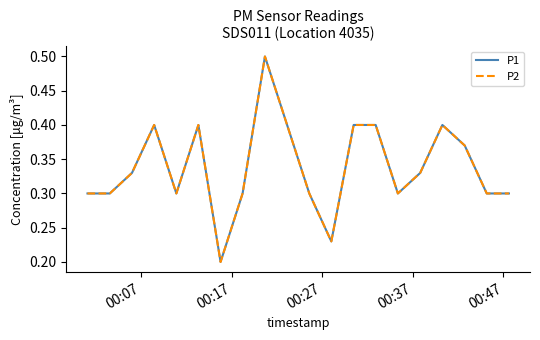

Does the chart have visible grid lines?

No